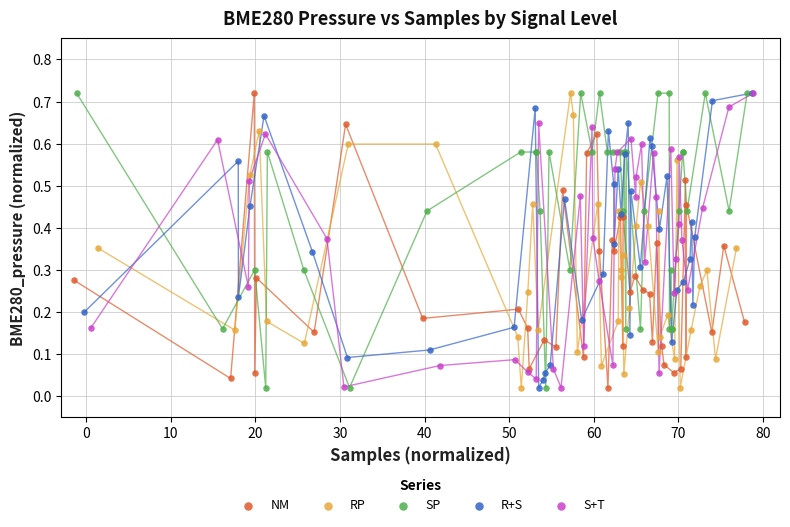

What are all the series names shown in the legend?

NM, RP, SP, R+S, S+T